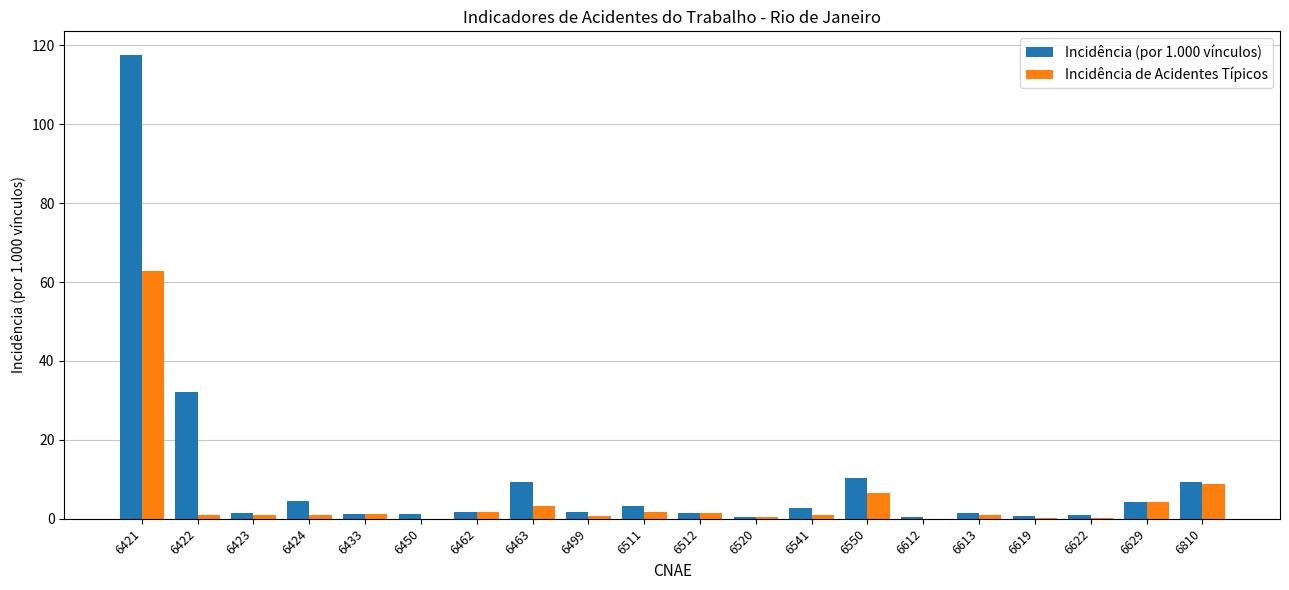

At which category is the sum across all series the highest?

6421